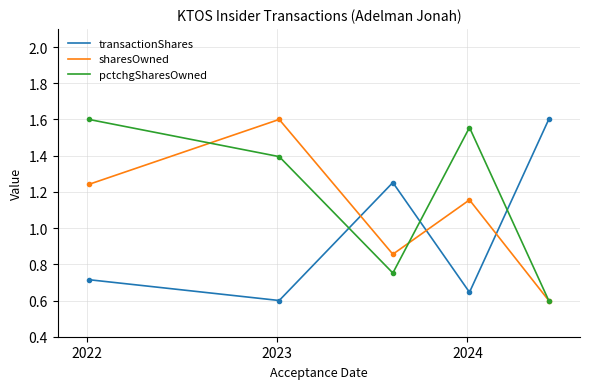

After their last crossing, which series has the higher values: transactionShares or sharesOwned?

transactionShares